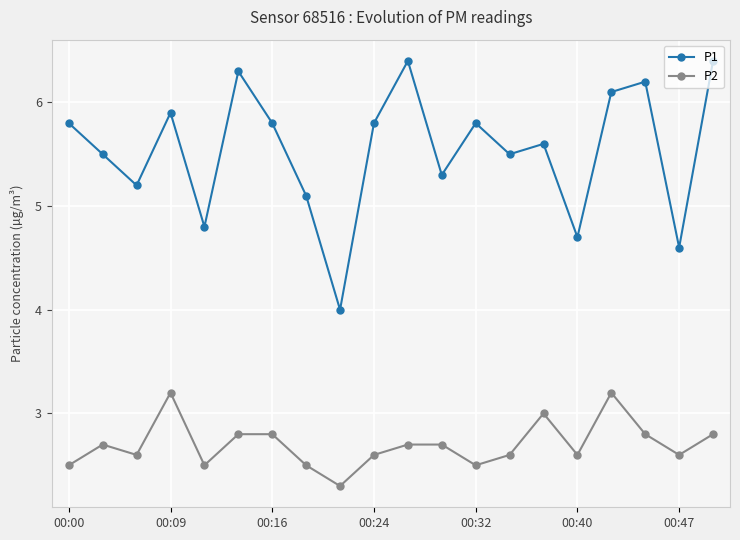

How many interior local peaks does the P1 series have?

6